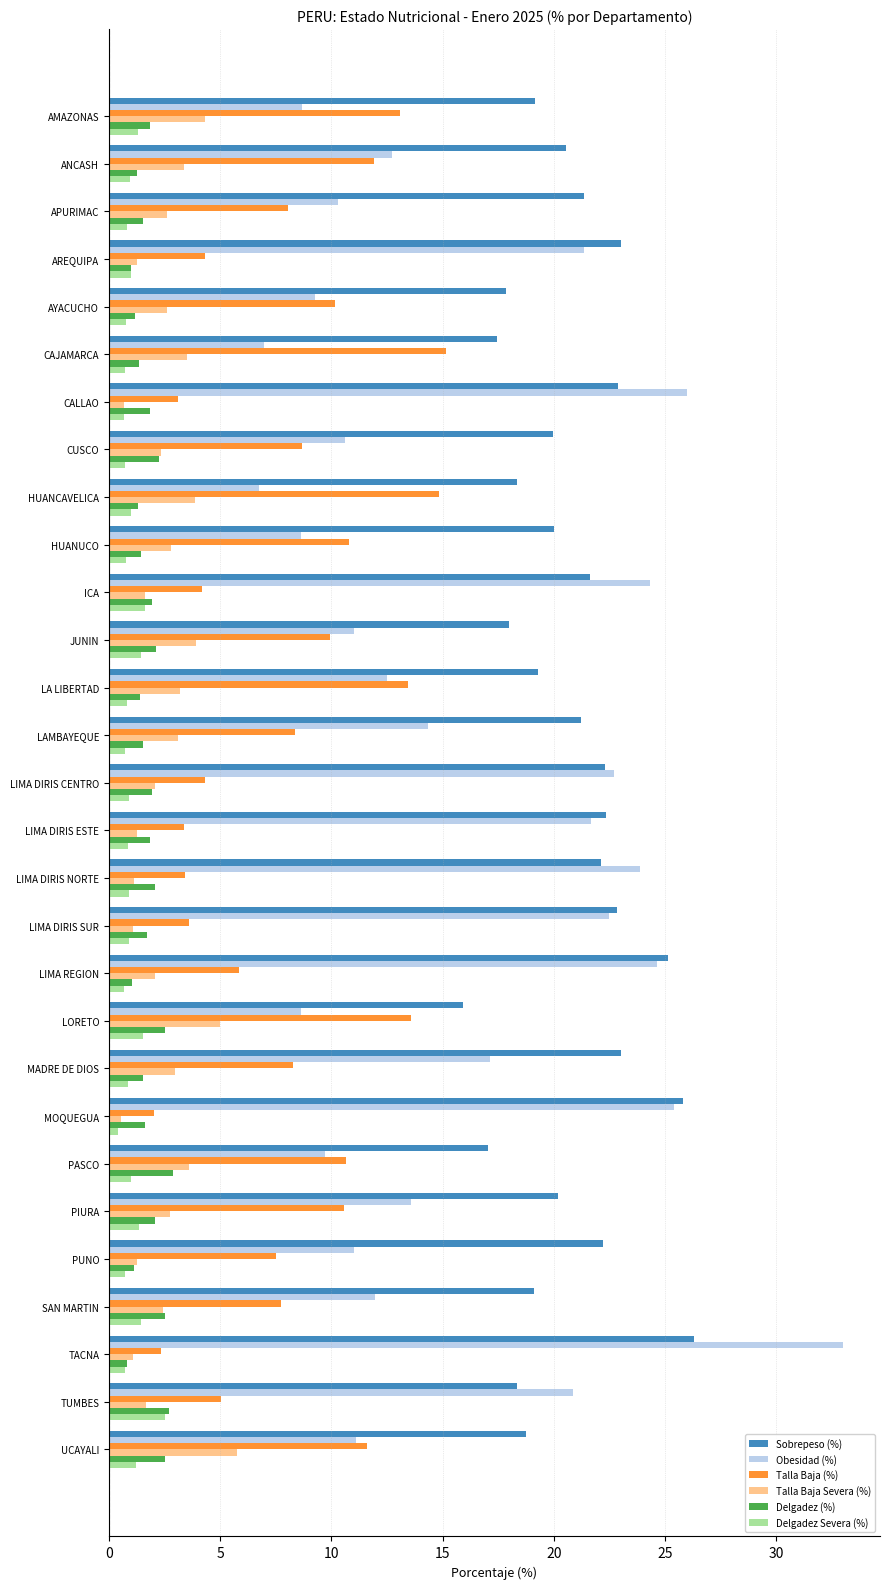

What is the maximum value for Delgadez Severa (%)?

2.5